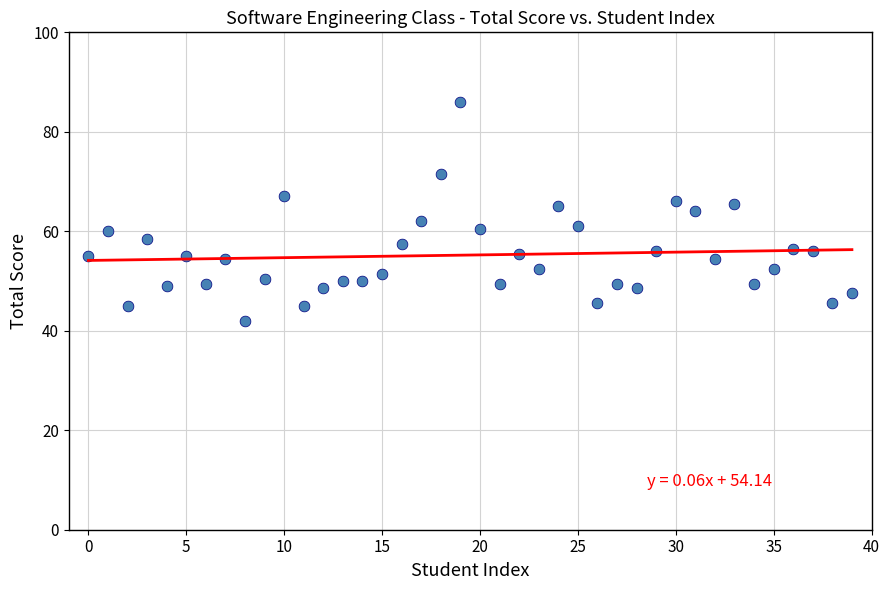

What is the range of Y values (max minus min)?

44.0